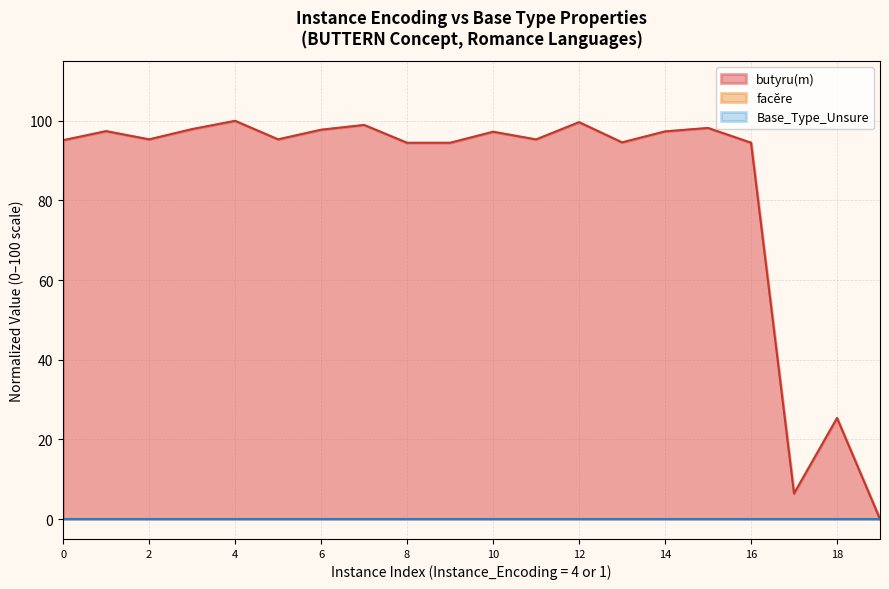

The value of butyru(m) at 8 is 94.5. True or false?

True